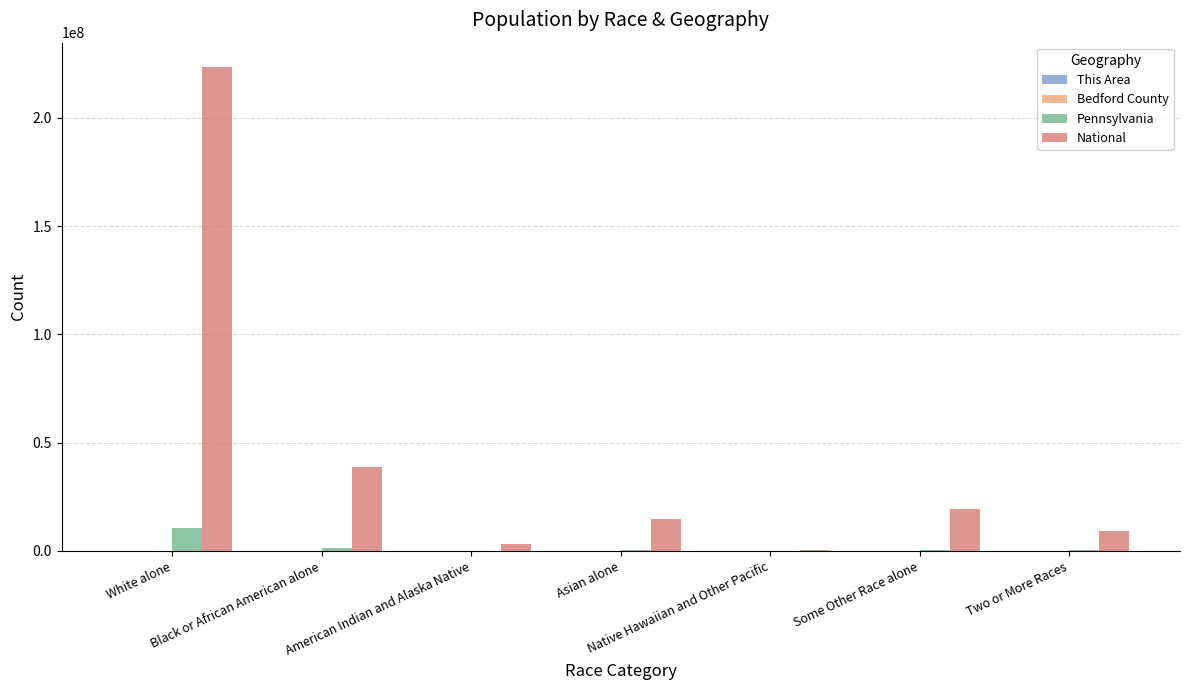

What is the sum of all Pennsylvania values?

12702379